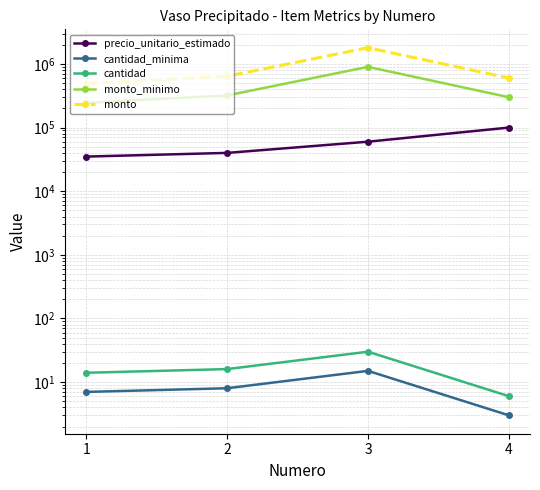

True or false: precio_unitario_estimado has a value of 21572 at 1.

False